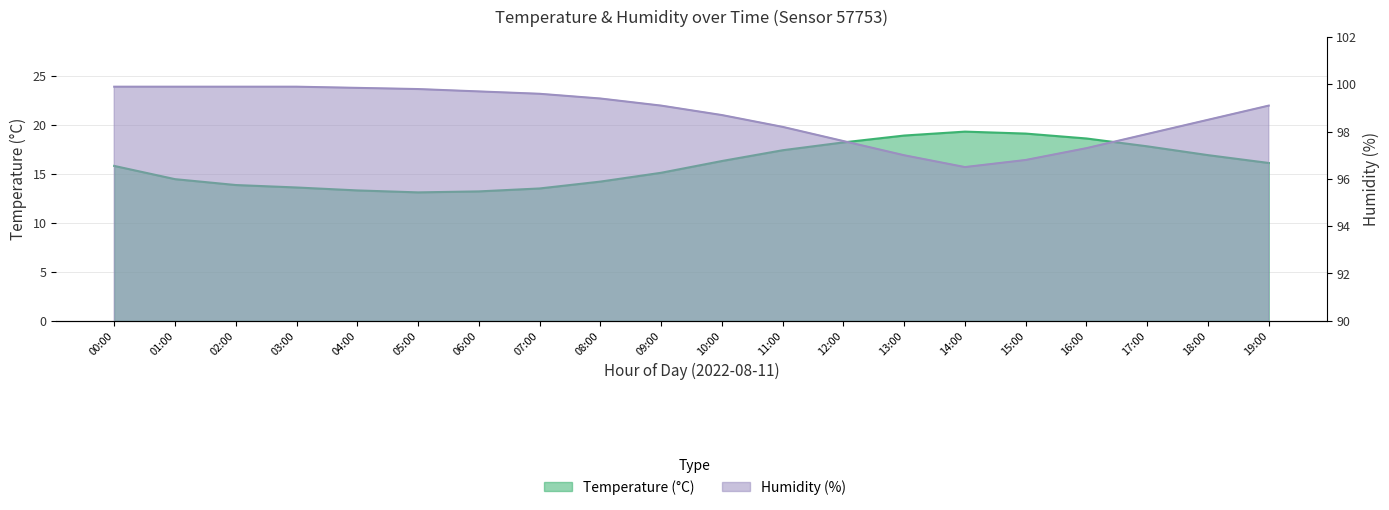

What is the difference between the second highest and minimum values in the humidity series?

3.4